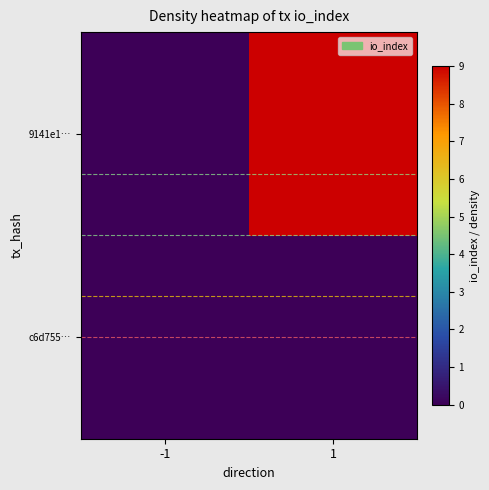

Rank the series by their average value, from lowest to highest.

c6d755…, 9141e1…